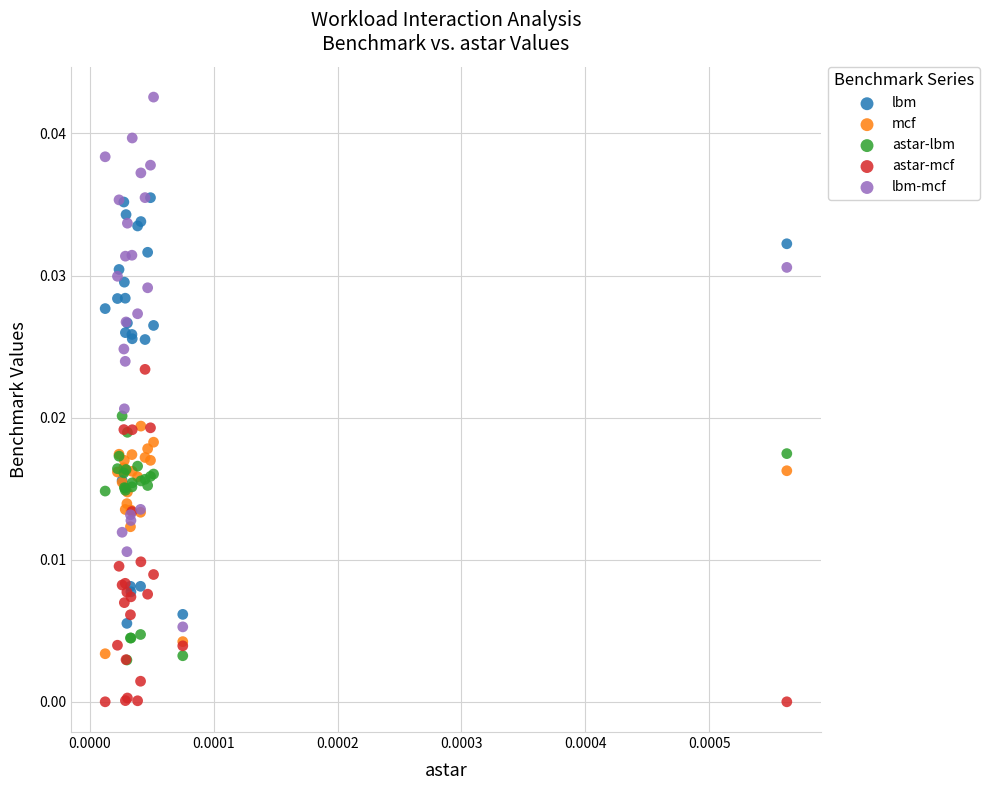

What are all the series names shown in the legend?

lbm, mcf, astar-lbm, astar-mcf, lbm-mcf